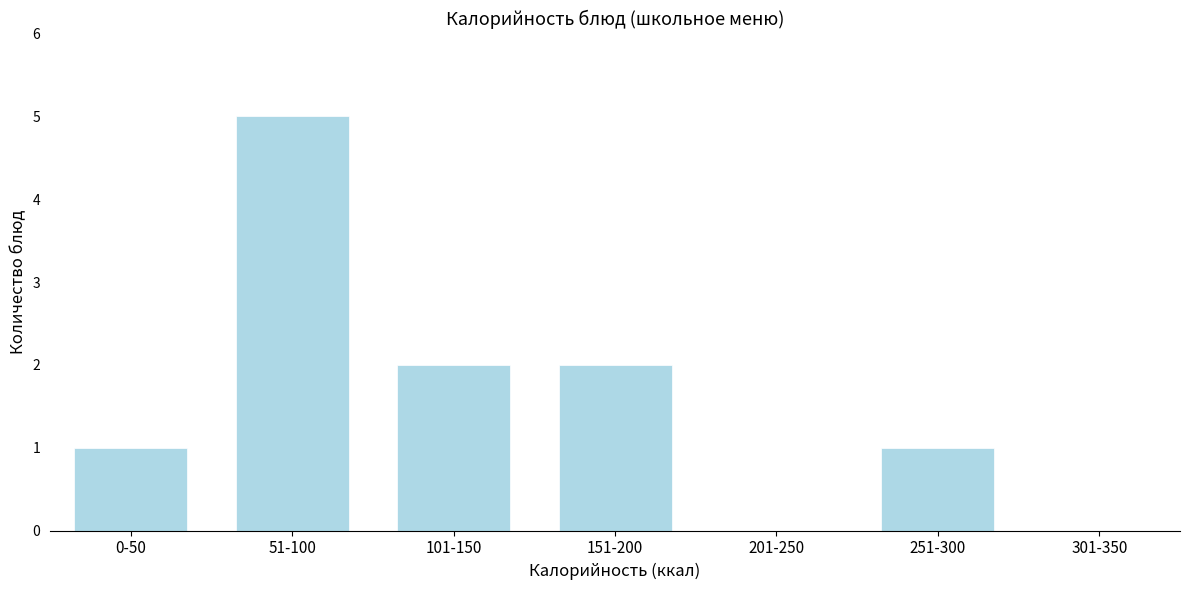

Reading left to right, what are all the values shown in this chart?

0-50=1	51-100=5	101-150=2	151-200=2	201-250=0	251-300=1	301-350=0